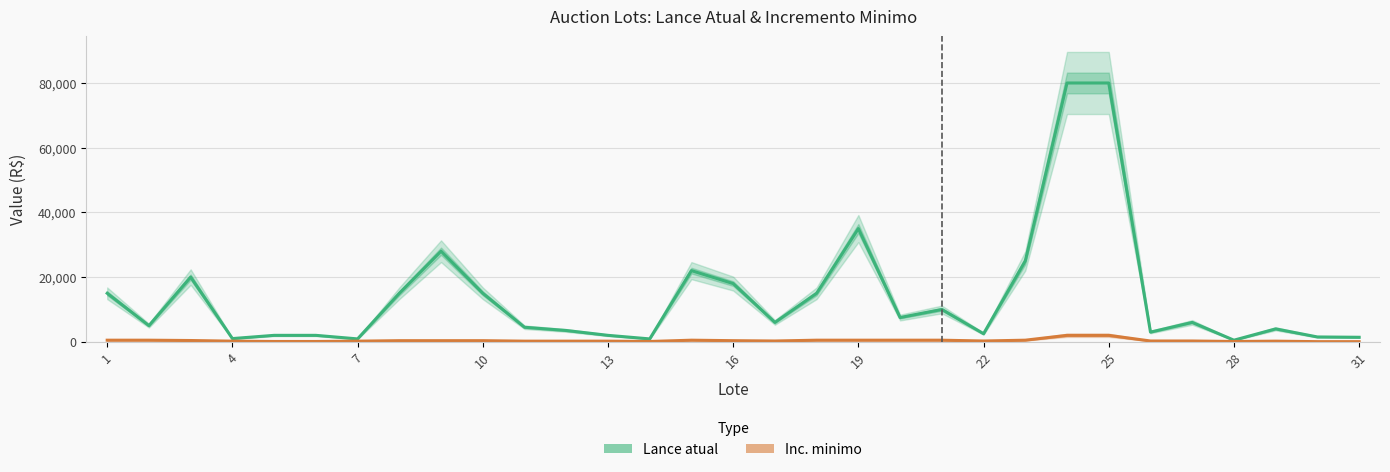

How many data points in Inc. minimo are less than 250?

12